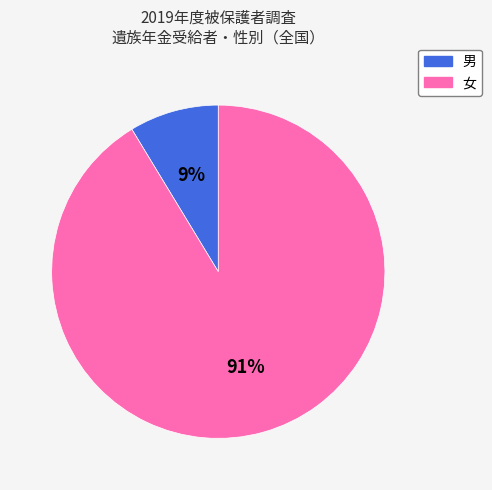

Between 女 and 男, which is larger?

女